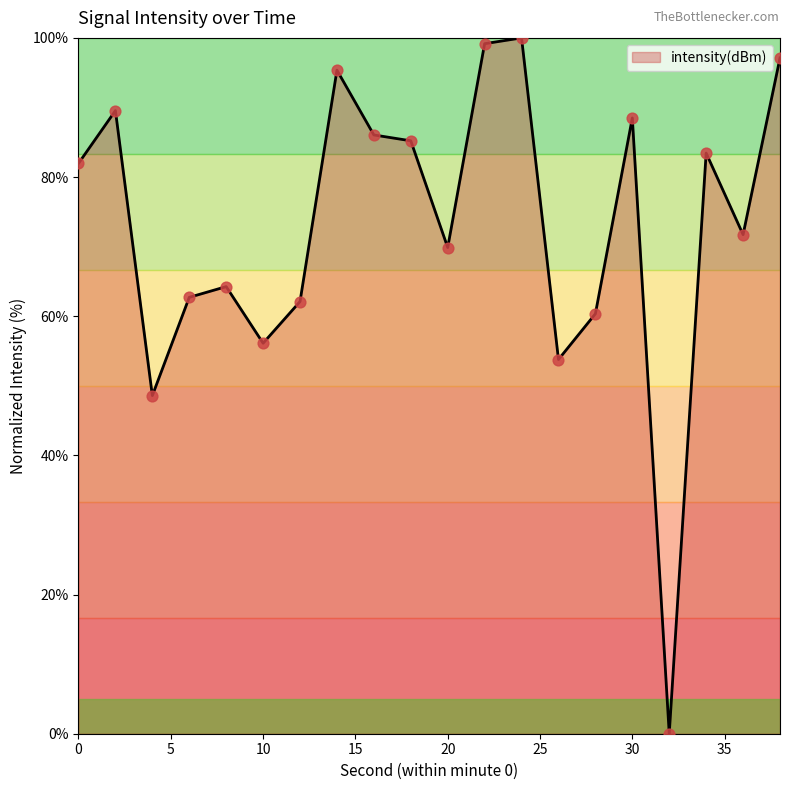

What is the difference between the maximum and minimum values?

100.0